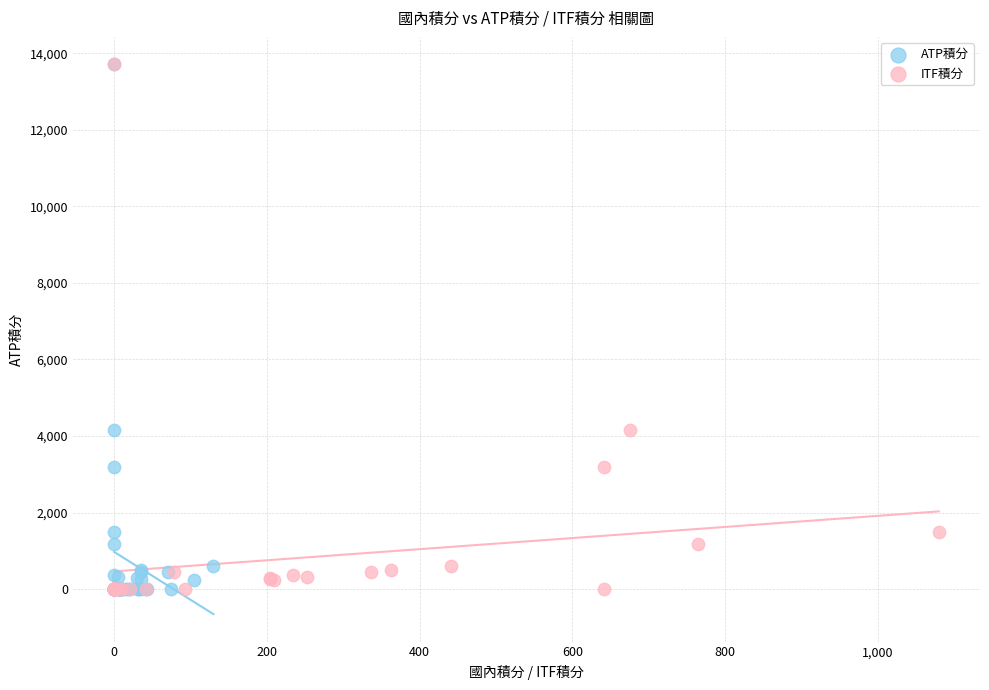

What are all the series names shown in the legend?

ATP積分, ITF積分